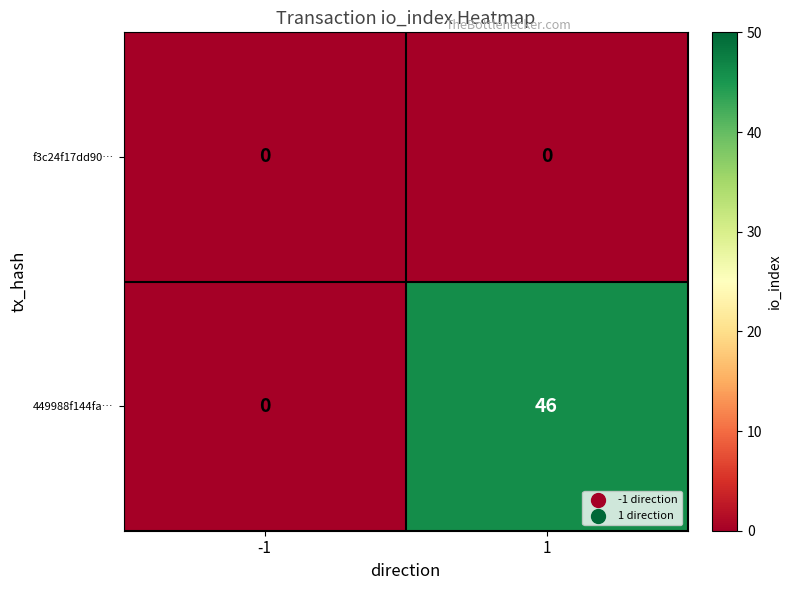

Rank the series by their average value, from lowest to highest.

f3c24f17dd90…, 449988f144fa…